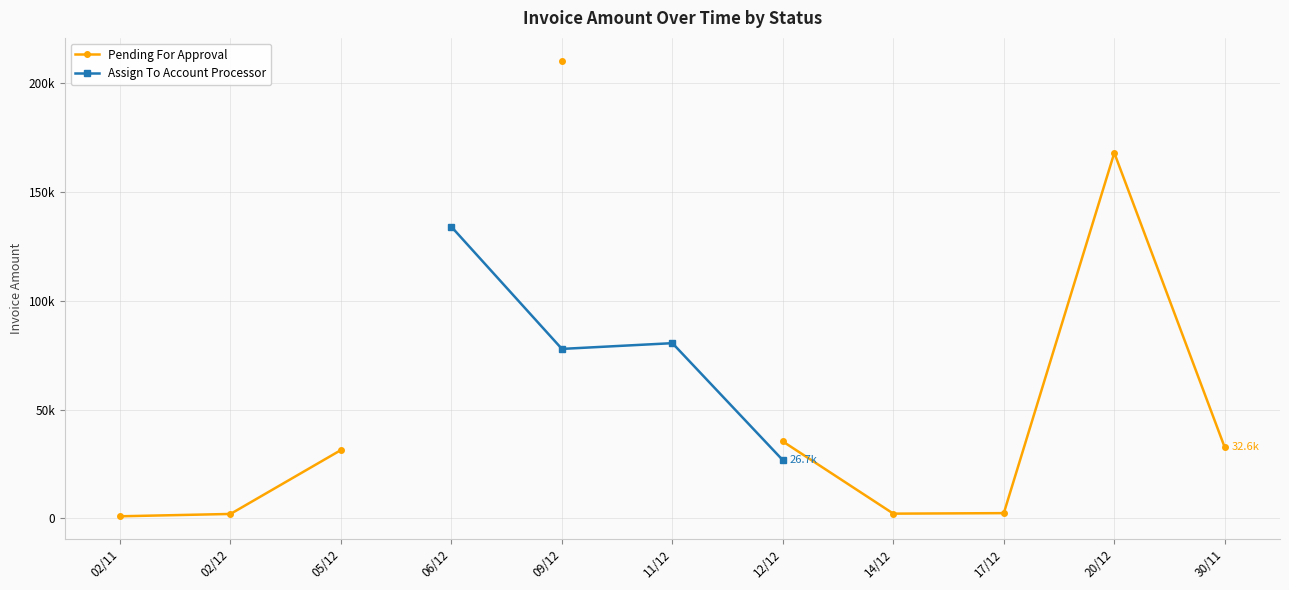

At which label does Pending For Approval reach its peak?

09/12